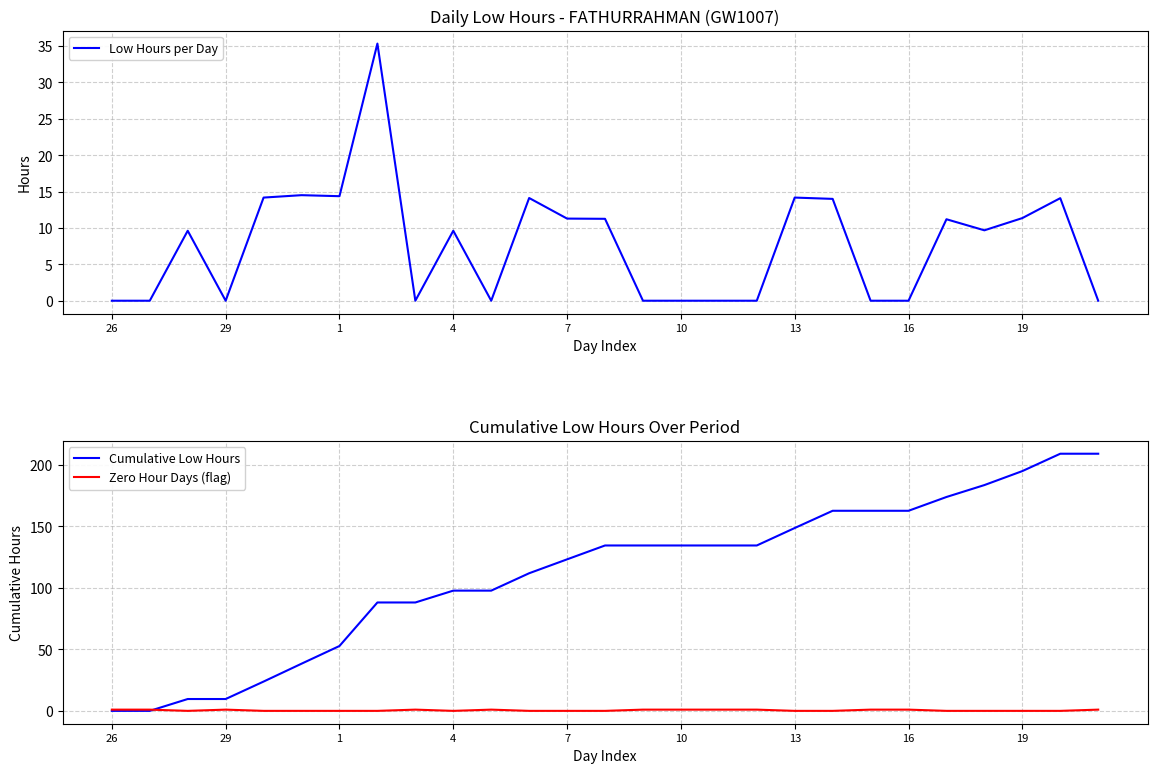

Reading right to left, extract all data points from this chart.

Low Hours per Day: 0.0	14.1	11.4	9.7	11.2	0.0	0.0	14.0	14.2	0.0	0.0	0.0	0.0	11.3	11.3	14.1	0.0	9.6	0.0	35.4	14.4	14.5	14.2	0.0	9.6	0.0	0.0
Cumulative Low Hours: 208.8	208.8	194.7	183.4	173.7	162.5	162.5	162.5	148.5	134.3	134.3	134.3	134.3	134.3	123.1	111.8	97.7	97.7	88.0	88.0	52.7	38.3	23.8	9.6	9.6	0.0	0.0
Zero Hour Days (flag): 1.0	0.0	0.0	0.0	0.0	1.0	1.0	0.0	0.0	1.0	1.0	1.0	1.0	0.0	0.0	0.0	1.0	0.0	1.0	0.0	0.0	0.0	0.0	1.0	0.0	1.0	1.0